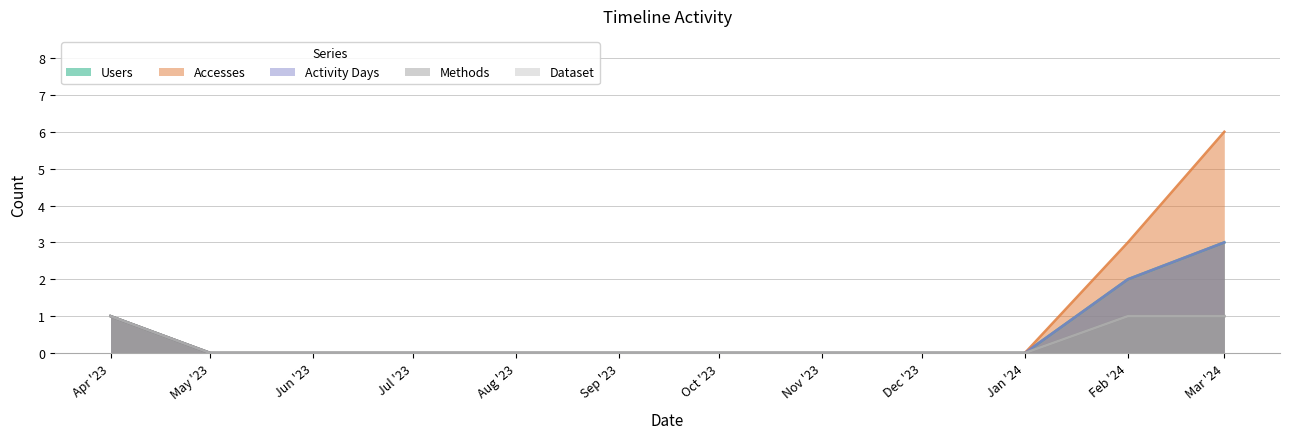

At which label is Methods closest to 0?

May '23